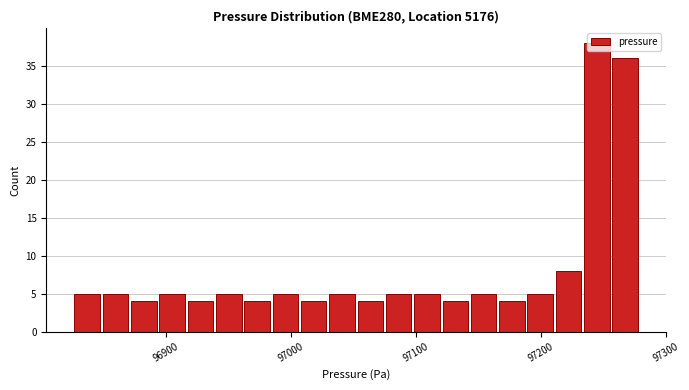

Read against the x-axis, roughly where is the centre of the tallest bar?

97240